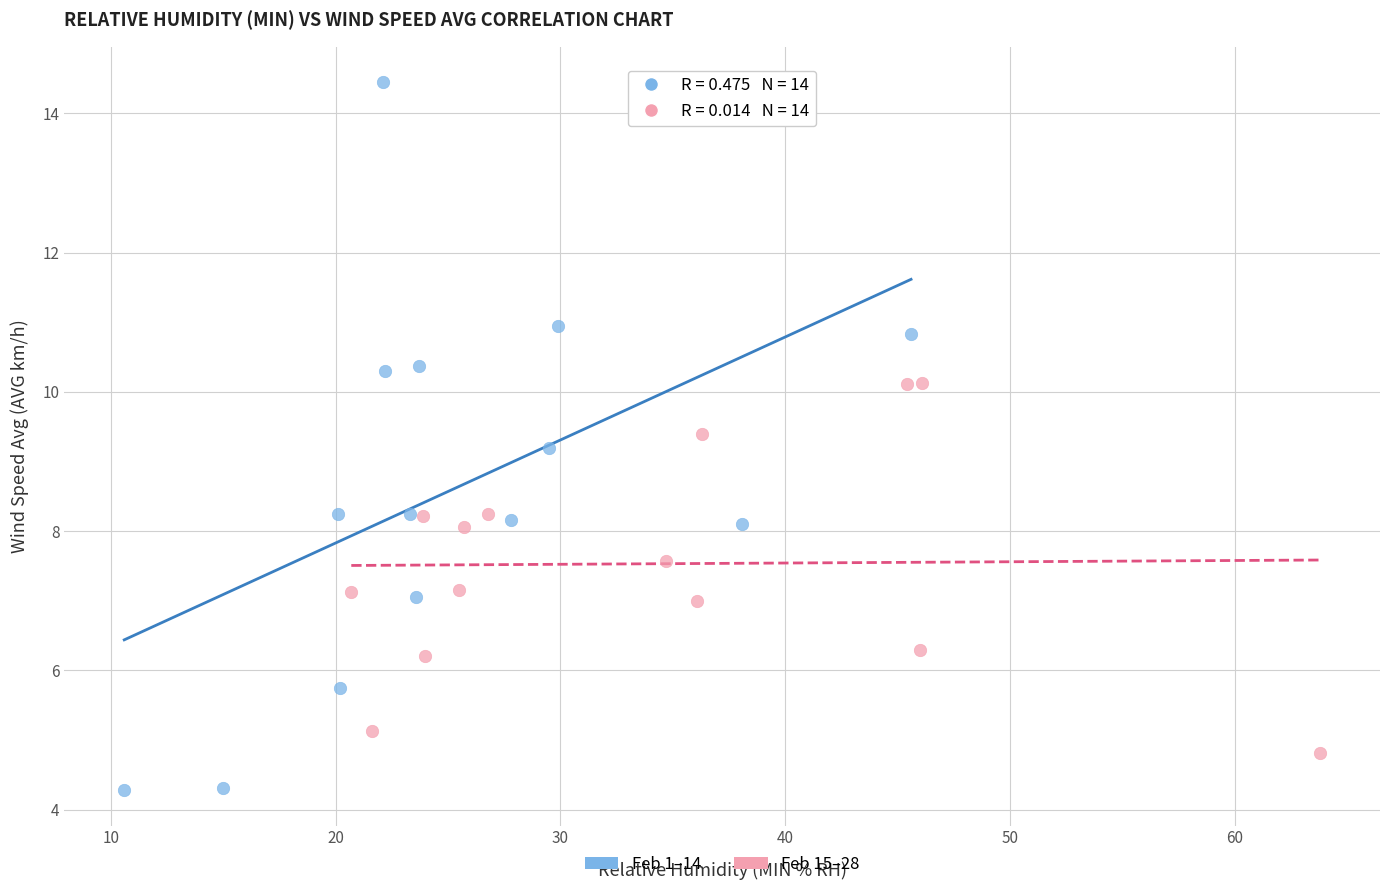

Which series contains the lowest Y value?

Feb 1–14